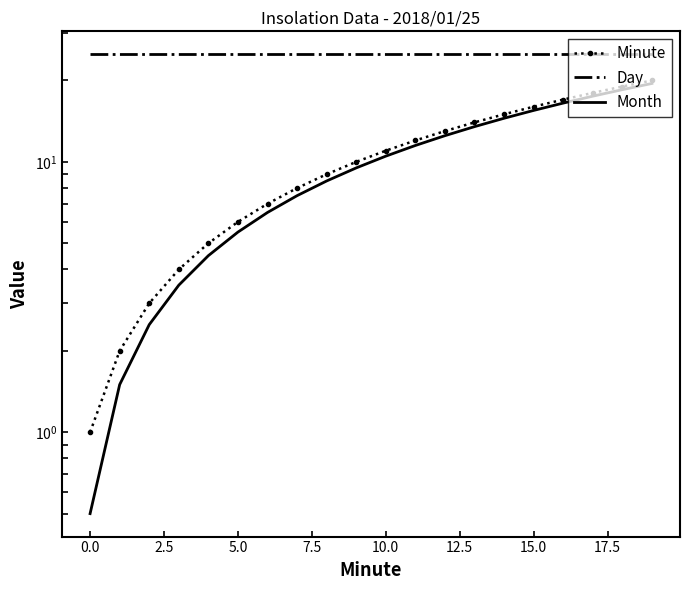

What is the maximum value for Day?

25.0